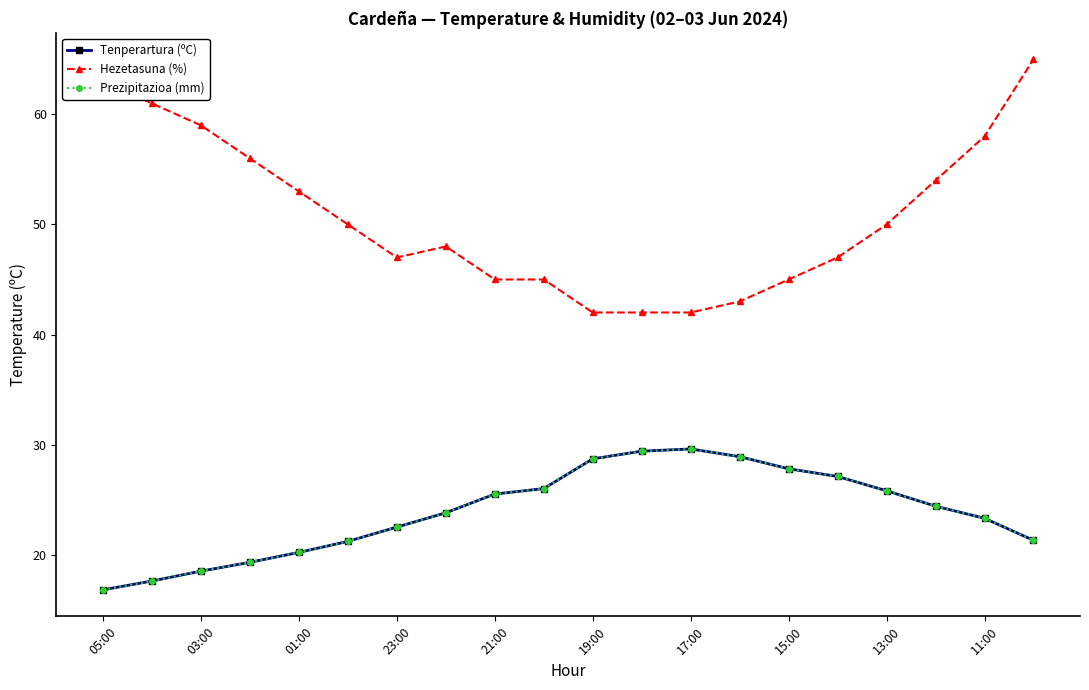

Is this an area chart (filled region under the line)?

No